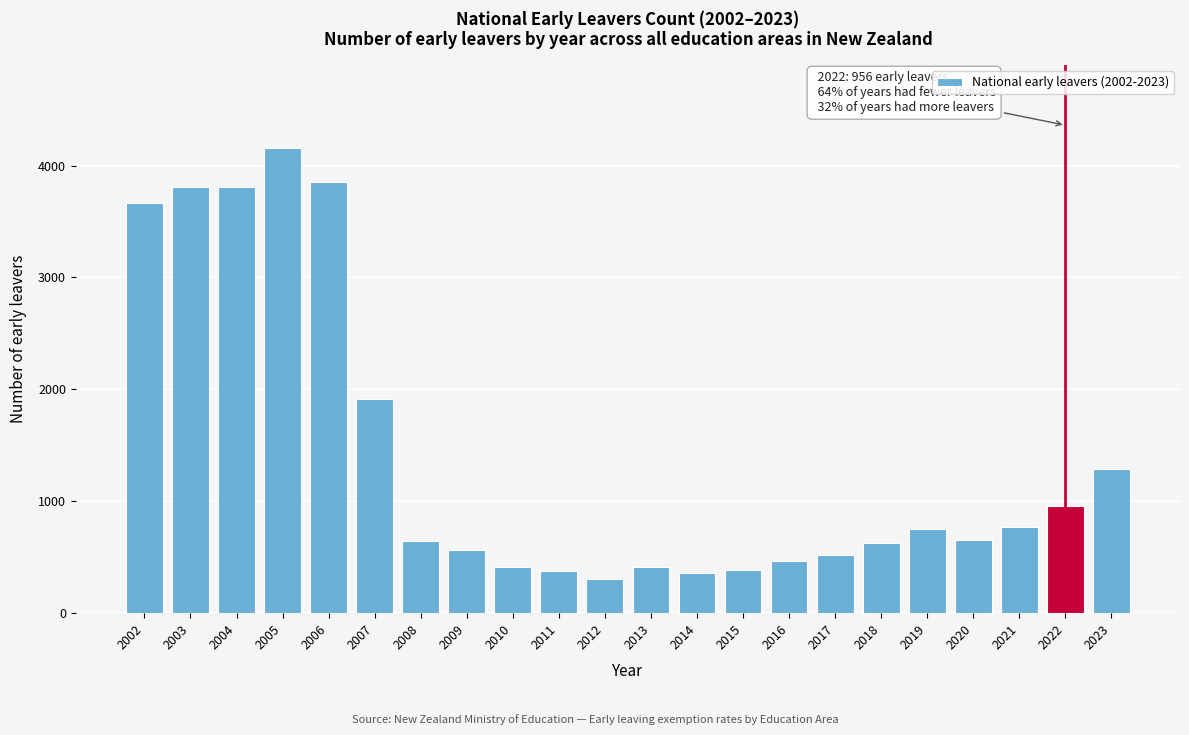

Which has a higher value, 2020 or 2015?

2020